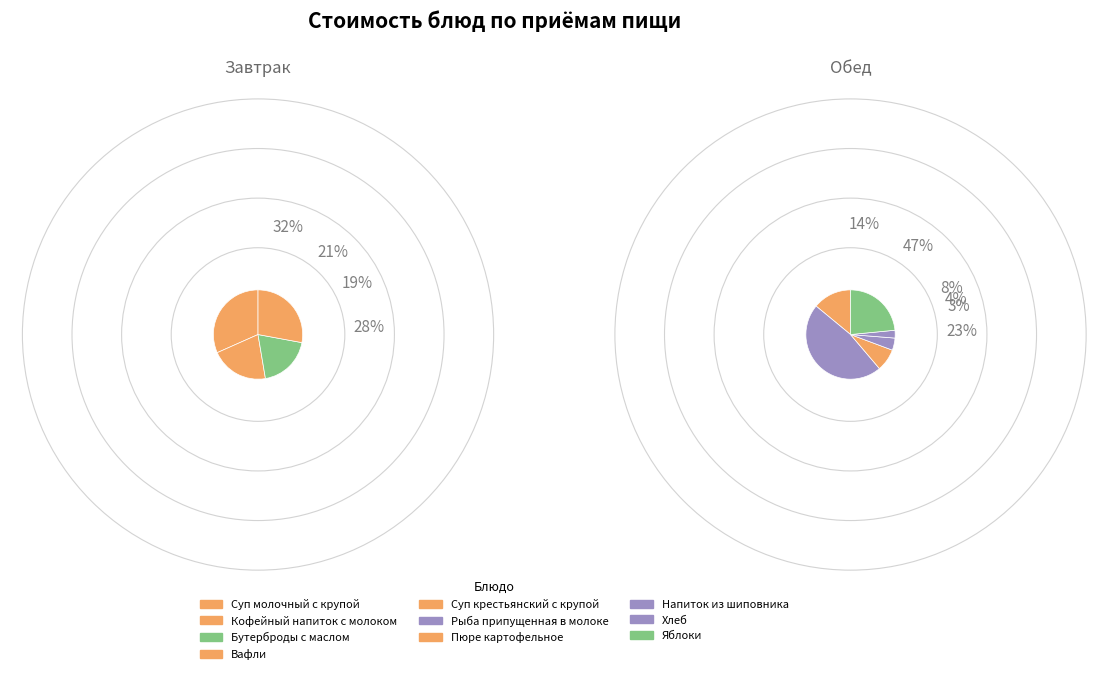

Which category has the smallest portion of the pie?

Хлеб